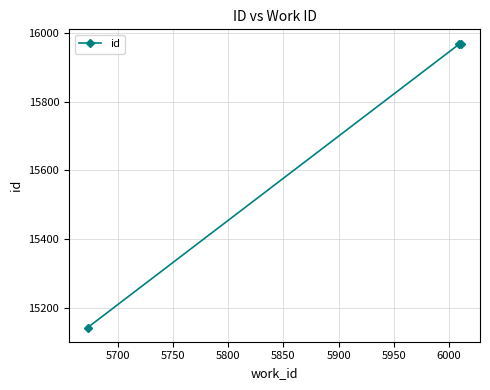

Does the chart display data point markers on the line(s)?

Yes